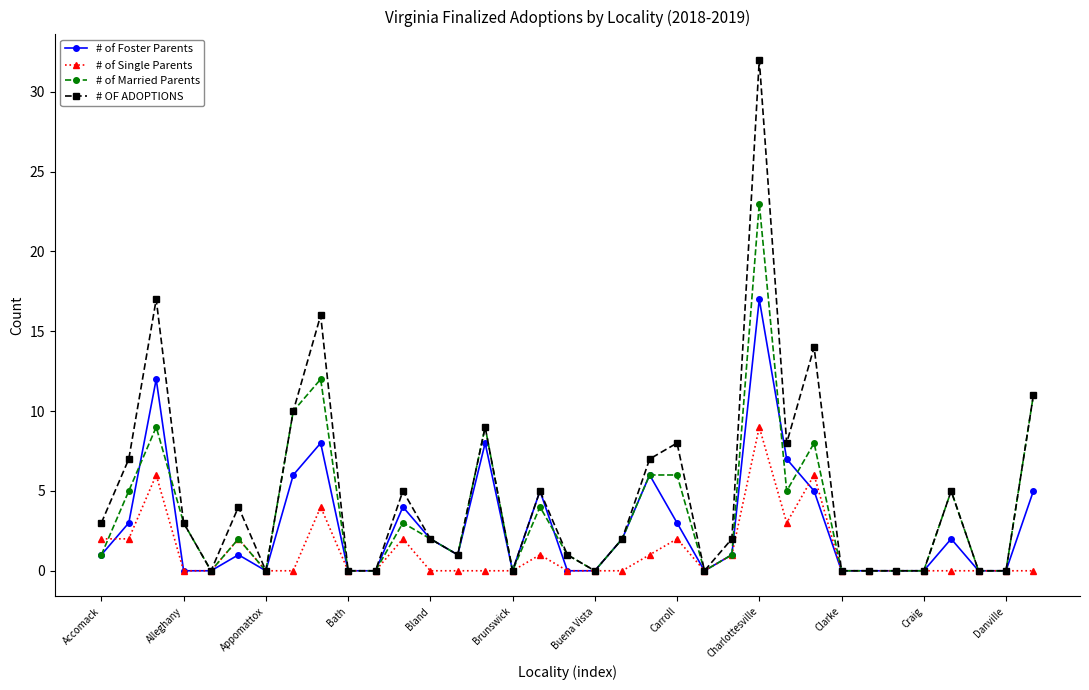

Reading left to right, list all the values displayed in this chart.

# of Foster Parents: 1	3	12	0	0	1	0	6	8	0	0	4	2	1	8	0	5	0	0	2	6	3	0	1	17	7	5	0	0	0	0	2	0	0	5
# of Single Parents: 2	2	6	0	0	2	0	0	4	0	0	2	0	0	0	0	1	0	0	0	1	2	0	1	9	3	6	0	0	0	0	0	0	0	0
# of Married Parents: 1	5	9	3	0	2	0	10	12	0	0	3	2	1	9	0	4	1	0	2	6	6	0	1	23	5	8	0	0	0	0	5	0	0	11
# OF ADOPTIONS: 3	7	17	3	0	4	0	10	16	0	0	5	2	1	9	0	5	1	0	2	7	8	0	2	32	8	14	0	0	0	0	5	0	0	11